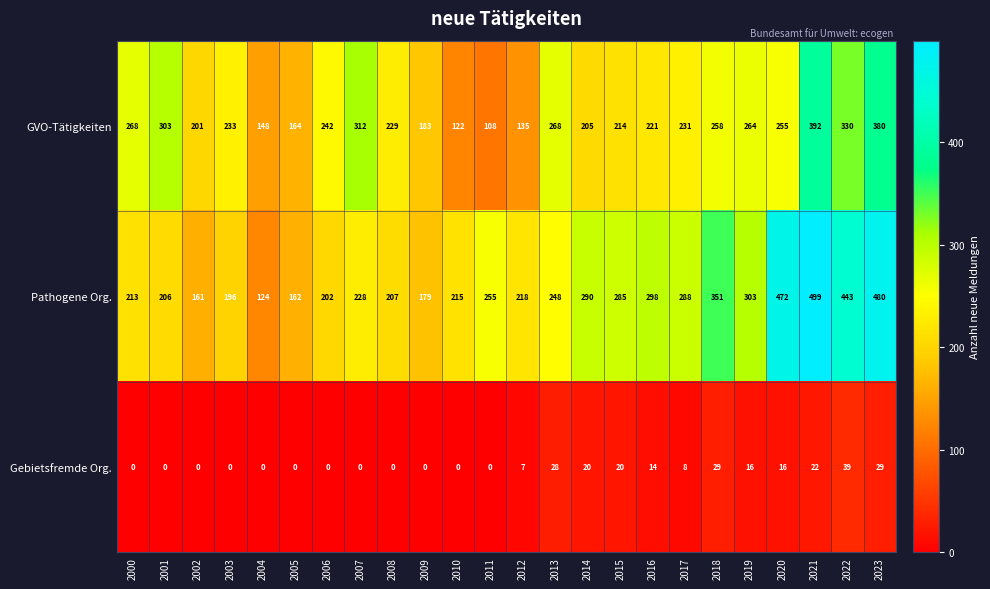

What is the difference between the highest and lowest values at 2003?

233